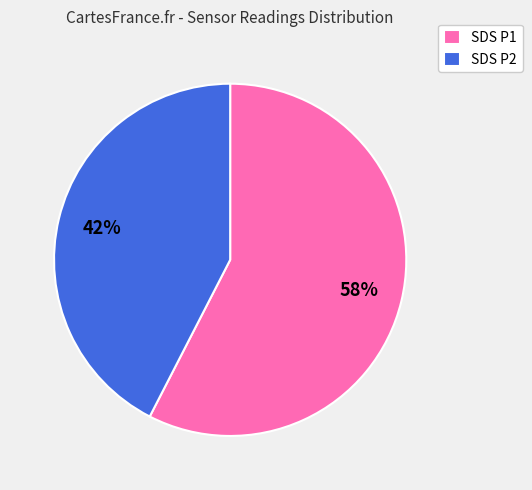

Do SDS P2 and SDS P1 together represent more than half of the pie?

Yes